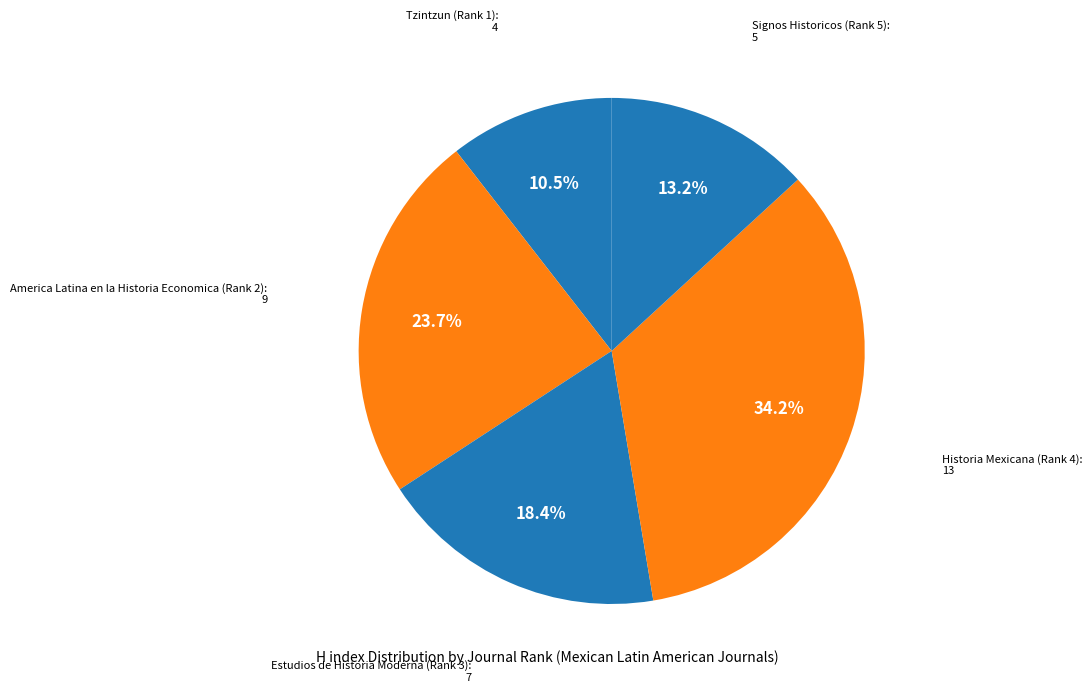

Does Signos Historicos (Rank 5) represent more than half of the total?

No